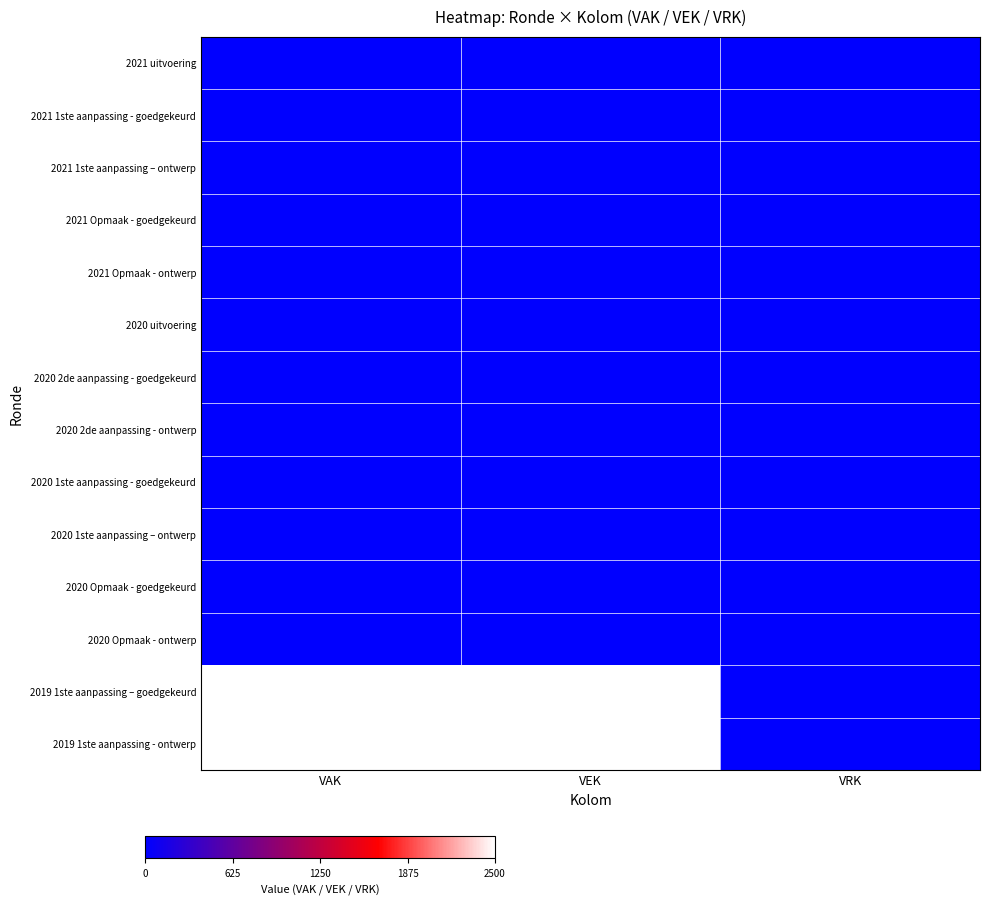

Reading left to right, what are all the values shown in this chart?

2021 uitvoering: VAK=0	VEK=0	VRK=0
2021 1ste aanpassing - goedgekeurd: VAK=0	VEK=0	VRK=0
2021 1ste aanpassing – ontwerp: VAK=0	VEK=0	VRK=0
2021 Opmaak - goedgekeurd: VAK=0	VEK=0	VRK=0
2021 Opmaak - ontwerp: VAK=0	VEK=0	VRK=0
2020 uitvoering: VAK=0	VEK=0	VRK=0
2020 2de aanpassing - goedgekeurd: VAK=0	VEK=0	VRK=0
2020 2de aanpassing - ontwerp: VAK=0	VEK=0	VRK=0
2020 1ste aanpassing - goedgekeurd: VAK=0	VEK=0	VRK=0
2020 1ste aanpassing – ontwerp: VAK=0	VEK=0	VRK=0
2020 Opmaak - goedgekeurd: VAK=0	VEK=0	VRK=0
2020 Opmaak - ontwerp: VAK=0	VEK=0	VRK=0
2019 1ste aanpassing – goedgekeurd: VAK=2500	VEK=2500	VRK=0
2019 1ste aanpassing - ontwerp: VAK=2500	VEK=2500	VRK=0